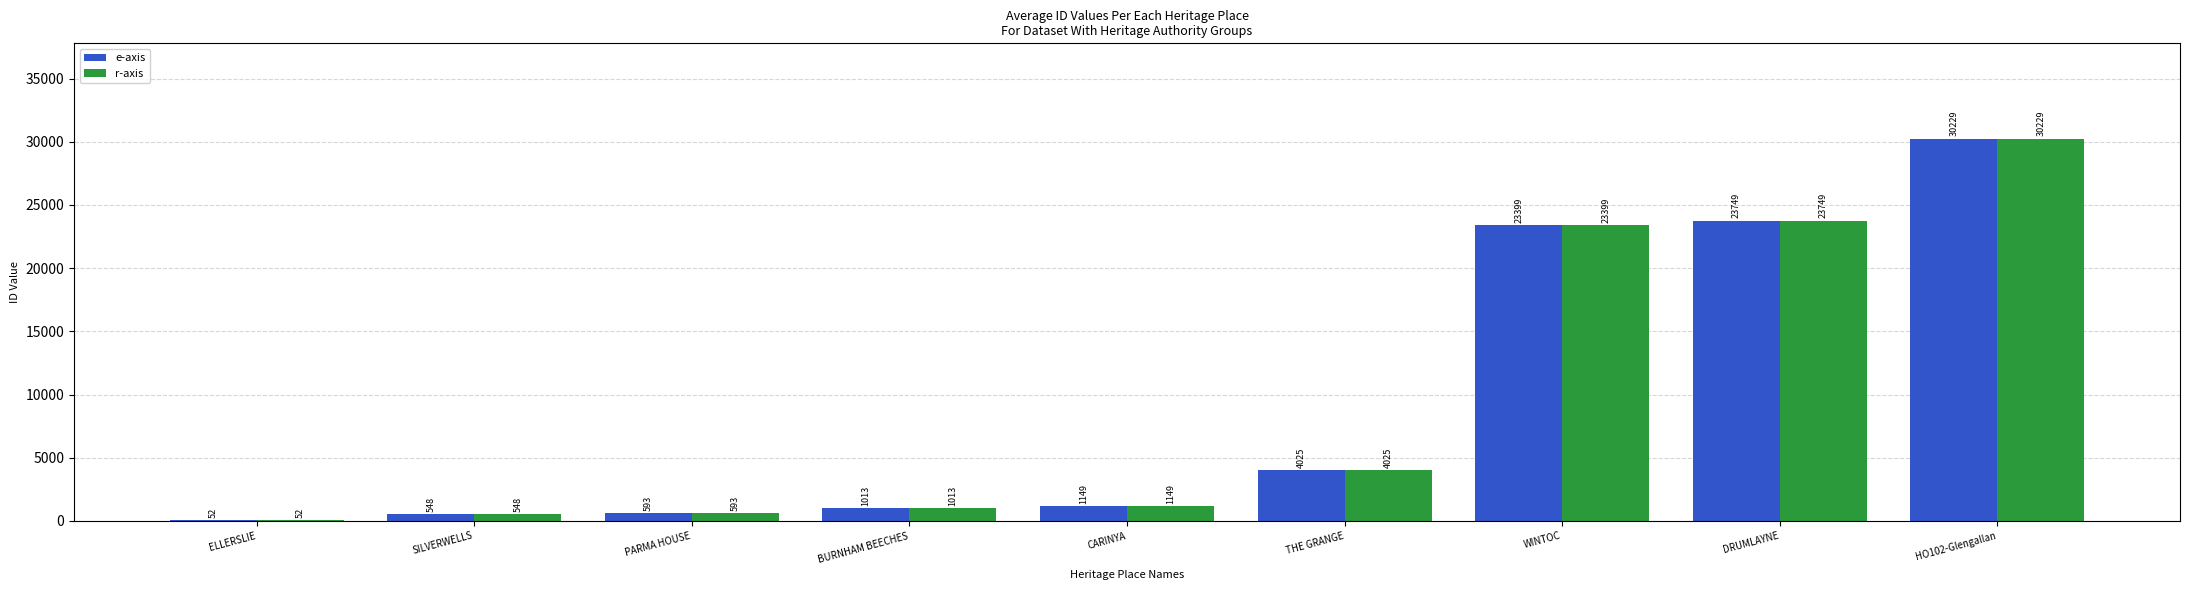

Where is e-axis nearest to the value 15140?

WINTOC